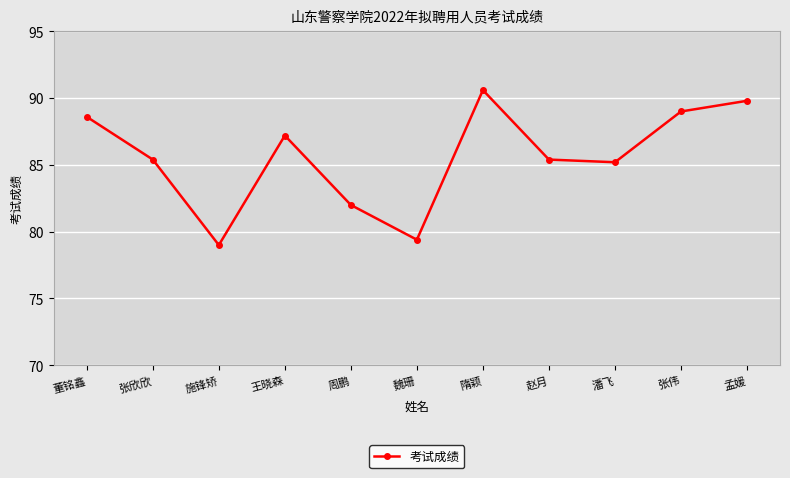

At which label is the value closest to 84?

潘飞